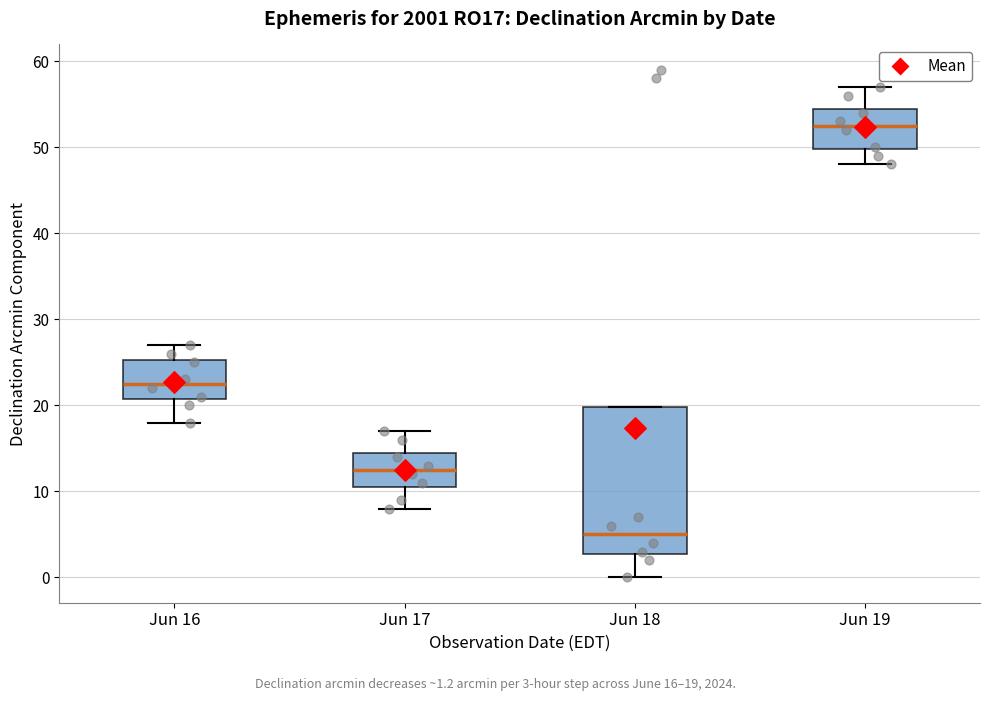

Reading left to right, read every box against the y-axis: the position of its median line, the range the box covers, and the ends of its whiskers. The values are not printed on the chart, so give them approximately, as read against the axis.

Jun 16: median 23, box 21 to 25, whiskers 18 to 27
Jun 17: median 13, box 11 to 15, whiskers 8 to 17
Jun 18: median 5, box 3 to 20, whiskers 0 to 20
Jun 19: median 53, box 50 to 55, whiskers 48 to 57